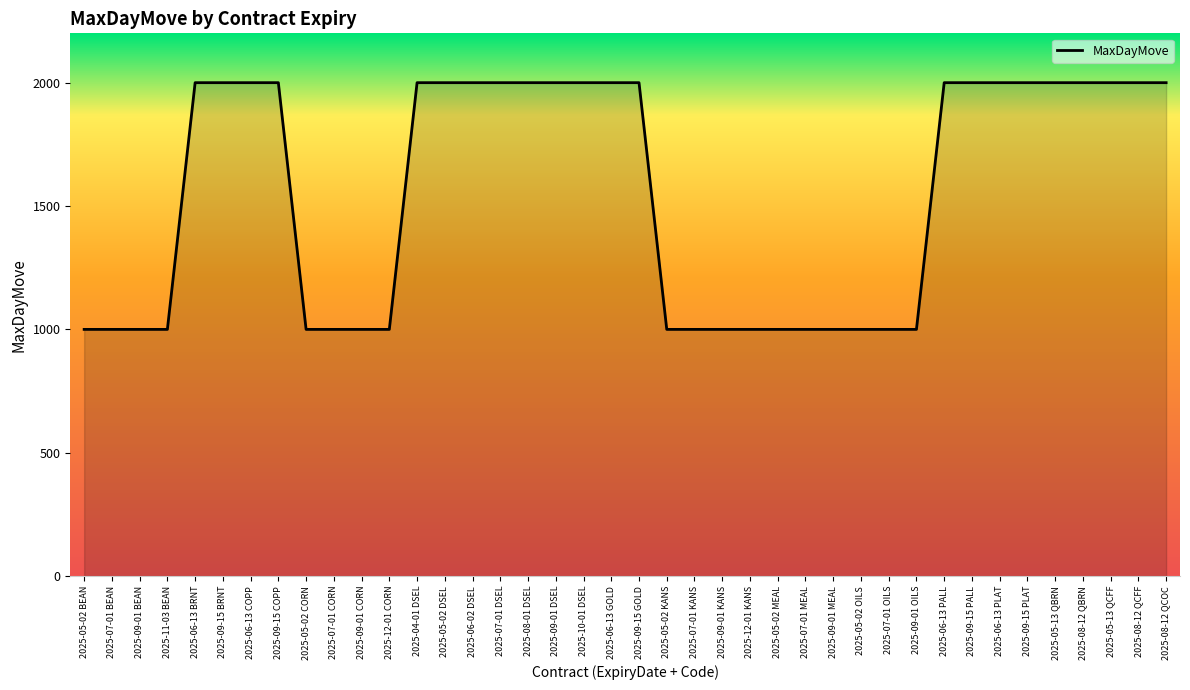

How many lines are shown in the chart?

1